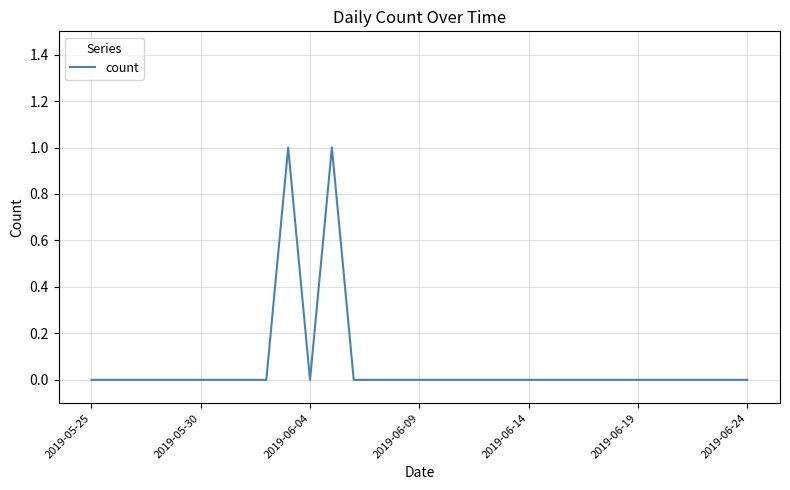

How many lines are shown in the chart?

1